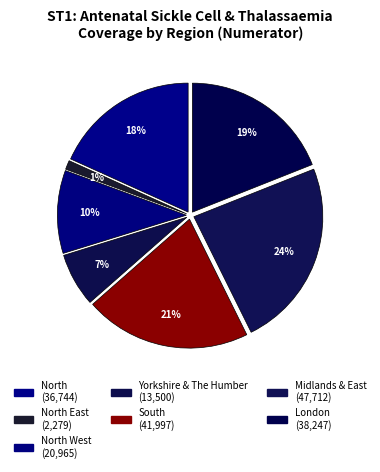

To the nearest percent, what is the average slice percentage?

14%